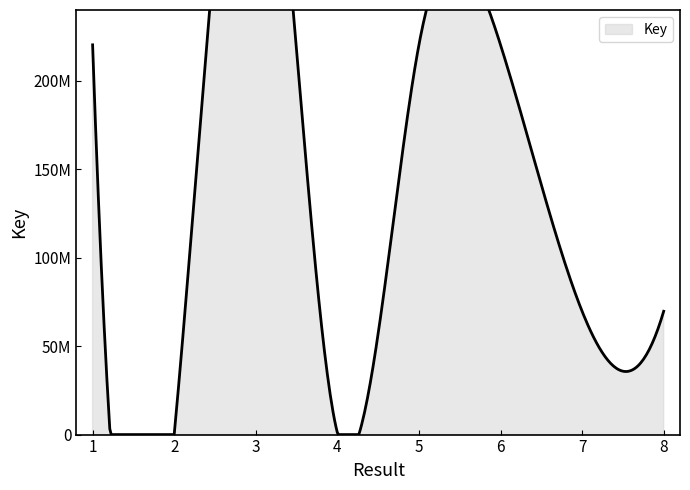

Reading right to left, transcribe all the data shown in this chart.

69694876	69696593	220312247	220312206	1058511	407007534	4954	220311836